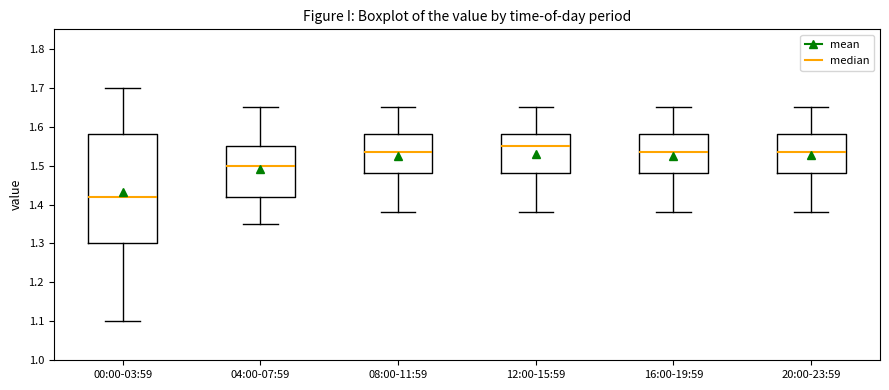

Which box has the lowest median line?

00:00-03:59